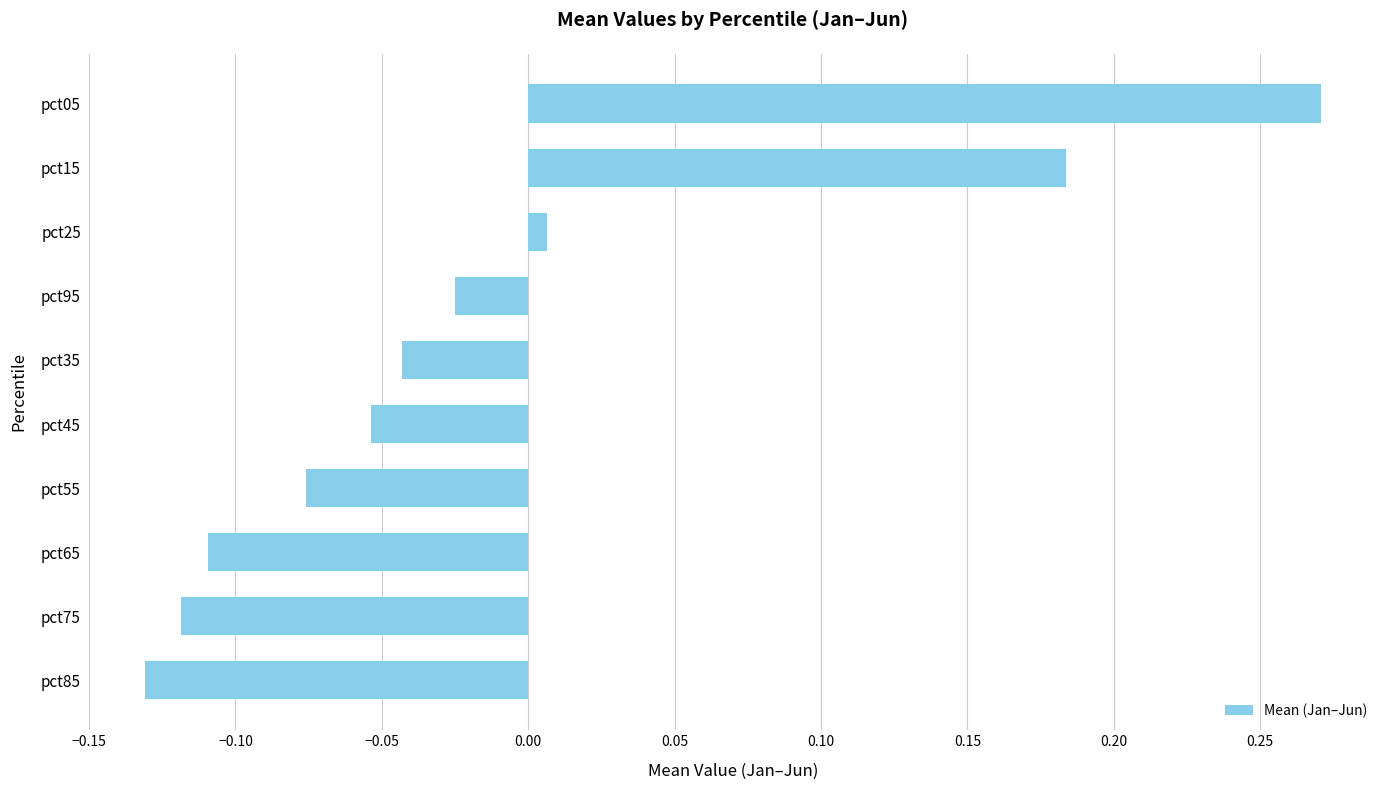

What is the difference between the maximum and minimum values?

0.4